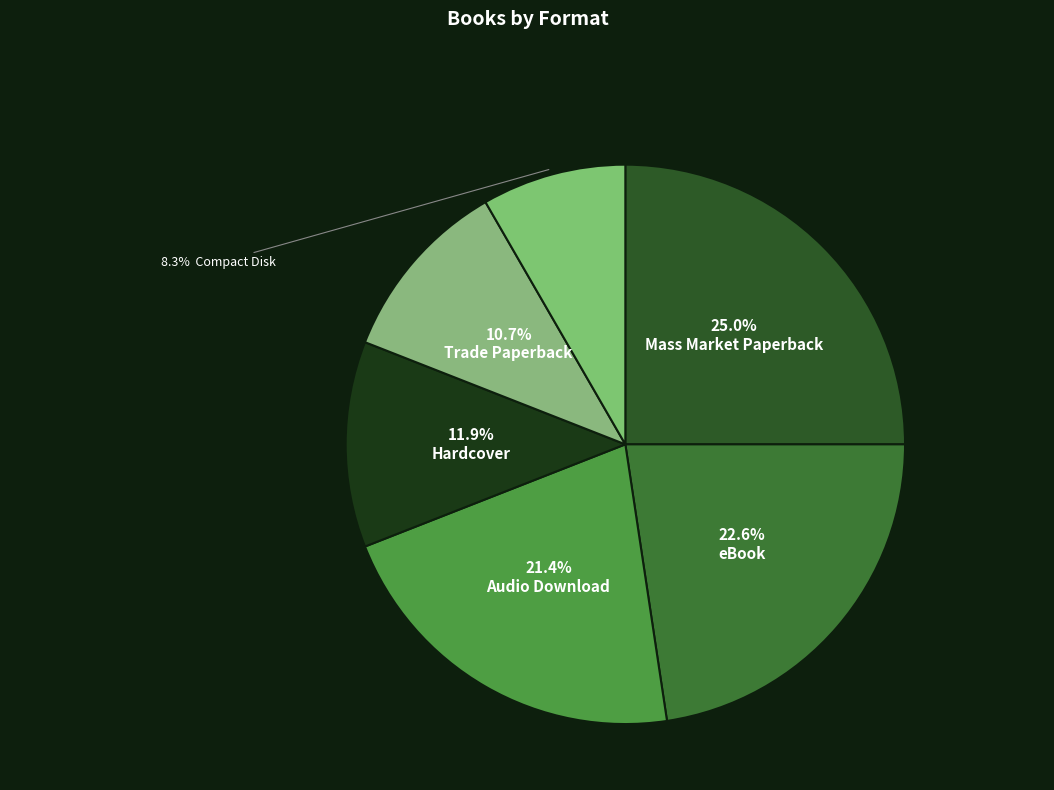

How many segments does this pie chart have?

6